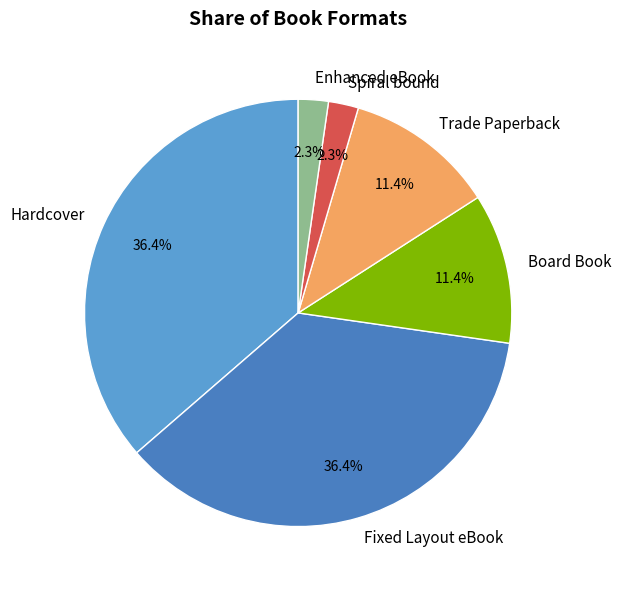

Do Enhanced eBook and Spiral bound together represent more than half of the pie?

No